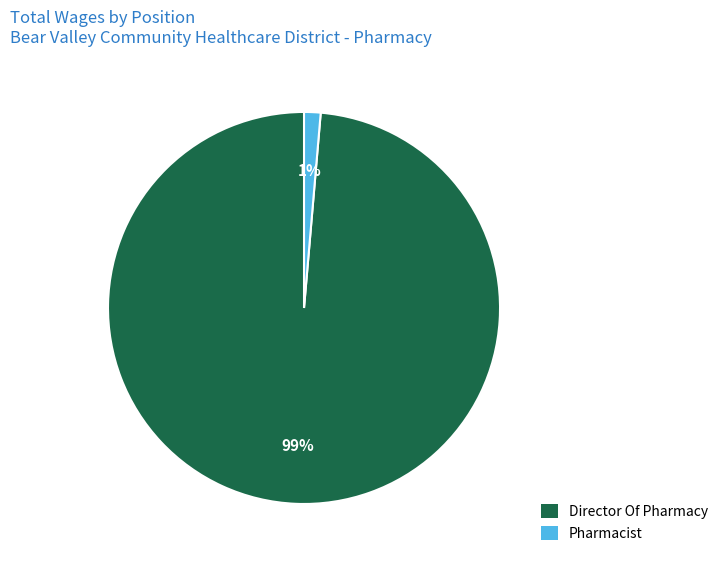

The Pharmacist slice represents 11% of the pie. True or false?

False